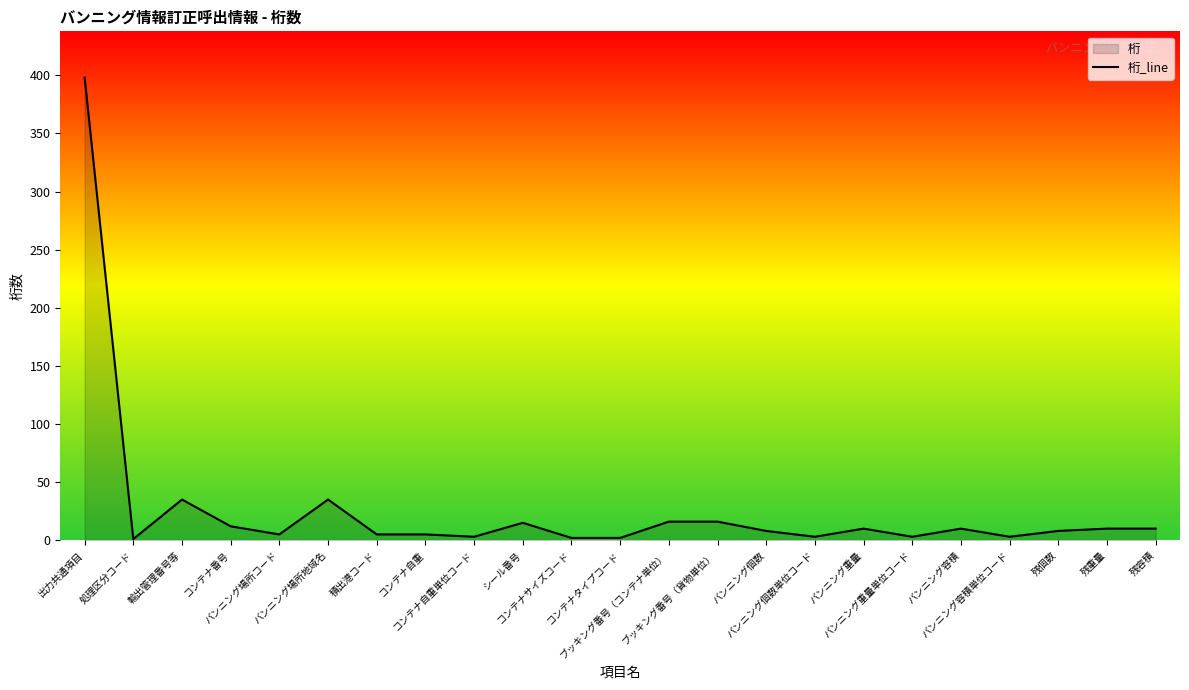

Reading left to right, what are all the values shown in this chart?

出力共通項目=398	処理区分コード=1	輸出管理番号等=35	コンテナ番号=12	バンニング場所コード=5	バンニング場所地域名=35	積出港コード=5	コンテナ自重=5	コンテナ自重単位コード=3	シール番号=15	コンテナサイズコード=2	コンテナタイプコード=2	ブッキング番号（コンテナ単位）=16	ブッキング番号（貨物単位）=16	バンニング個数=8	バンニング個数単位コード=3	バンニング重量=10	バンニング重量単位コード=3	バンニング容積=10	バンニング容積単位コード=3	残個数=8	残重量=10	残容積=10